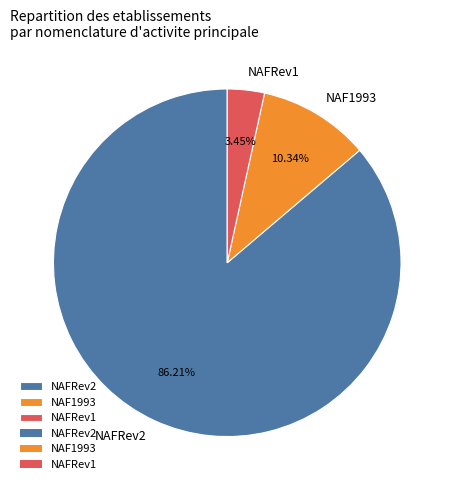

How much of the chart is everything except NAF1993?

89.7%